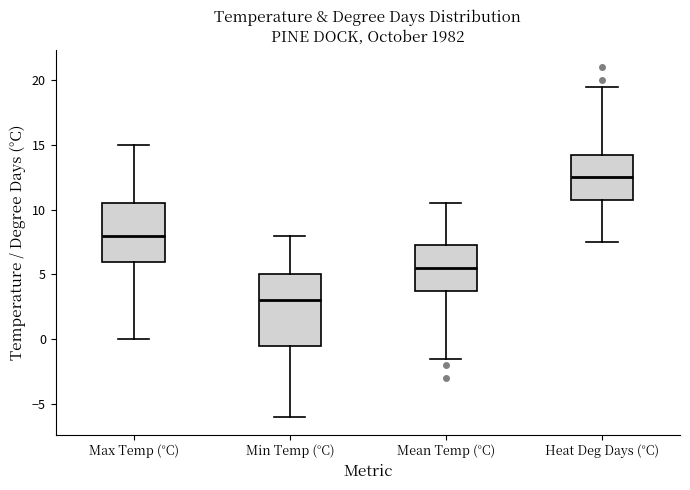

Comparing the boxes themselves (not the whiskers), which one is the tallest?

Min Temp (°C)